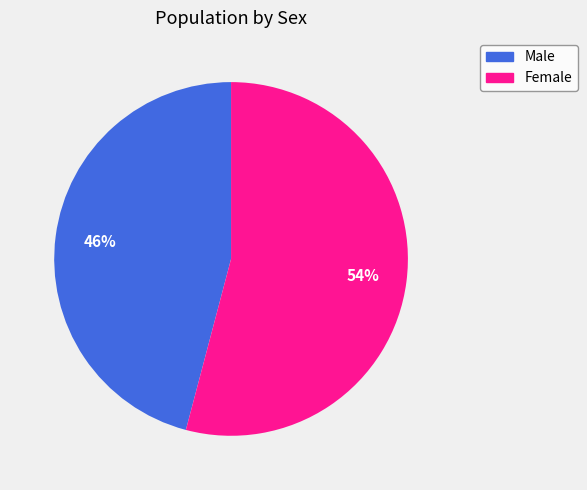

Do Female and Male together represent more than half of the pie?

Yes